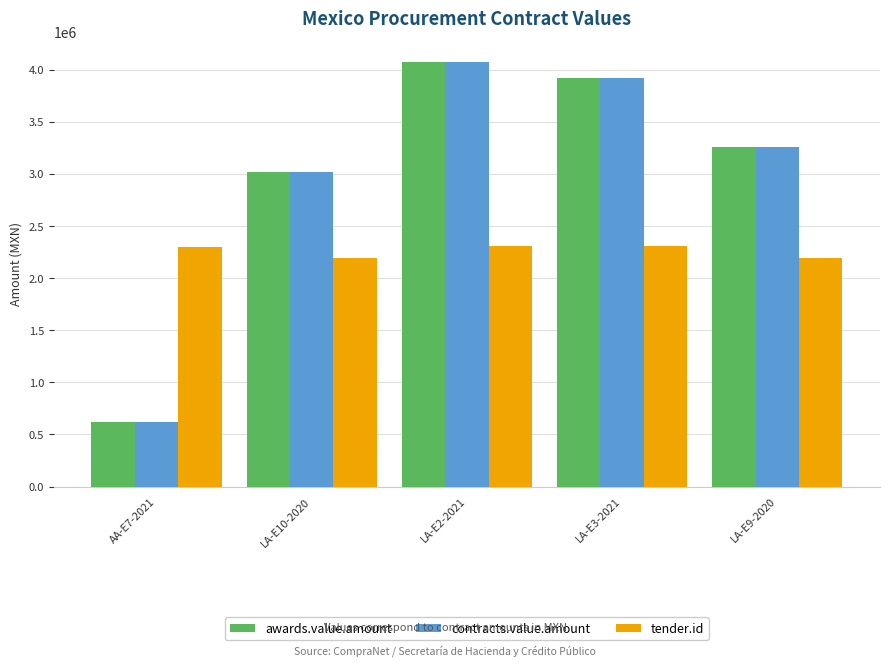

What is the maximum value for tender.id?

2310266